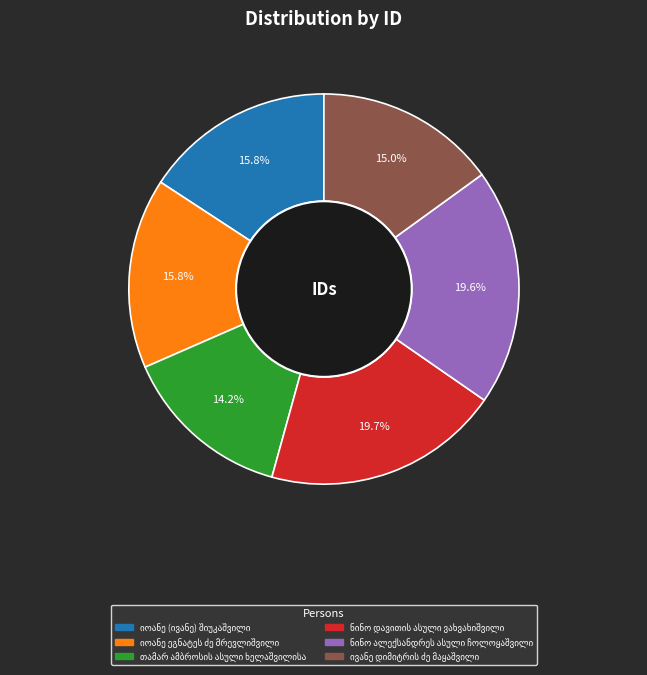

How many segments does this pie chart have?

6